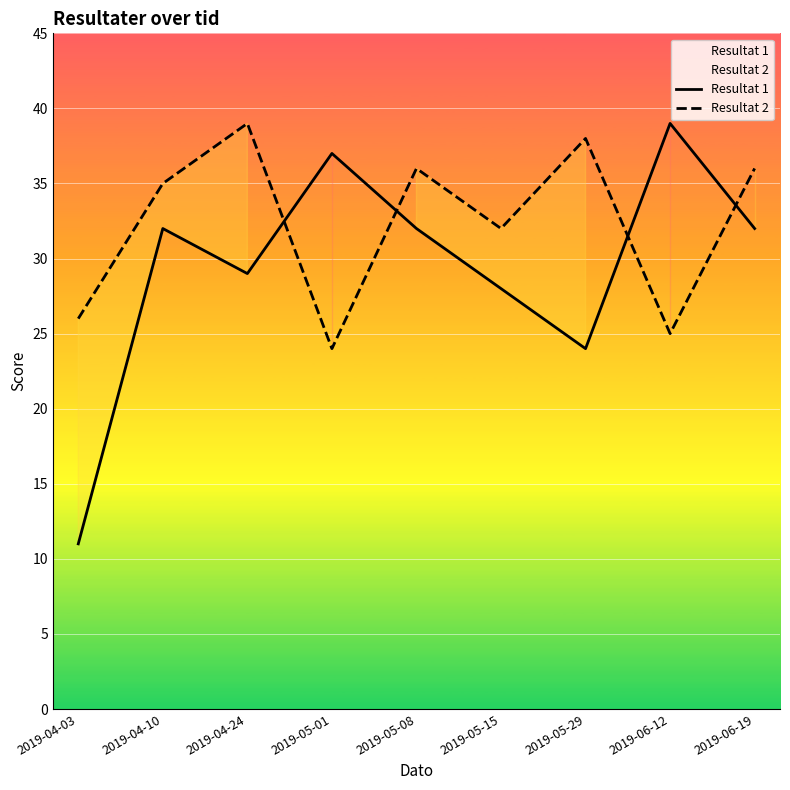

Which has a higher value, 2019-04-24 or 2019-06-12?

2019-06-12